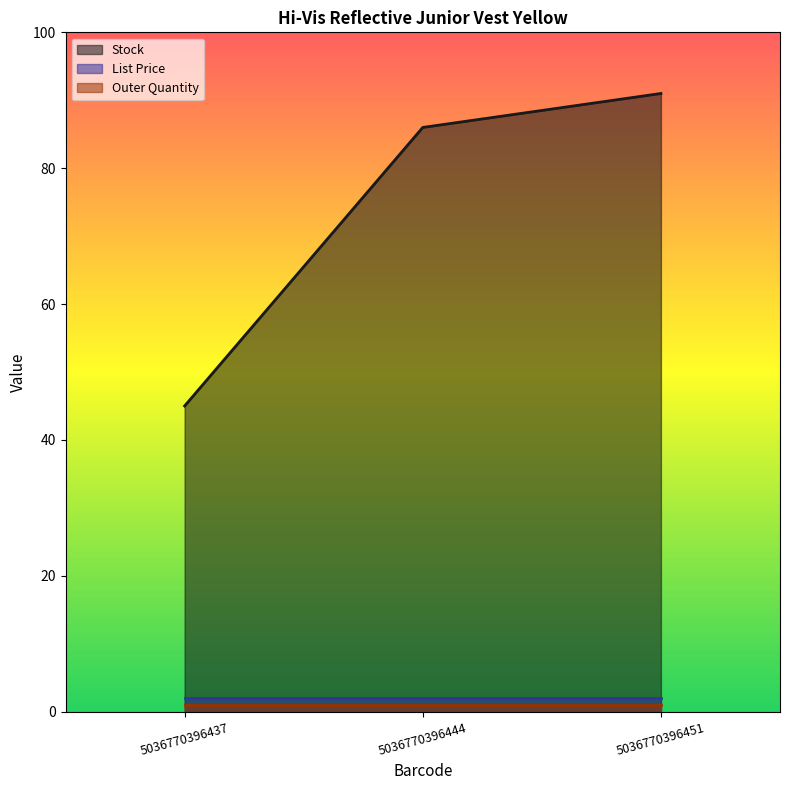

How many lines are shown in the chart?

3